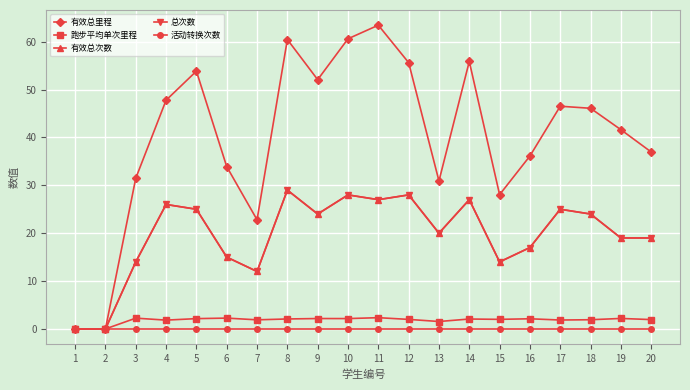

How many distinct data groups are displayed?

5